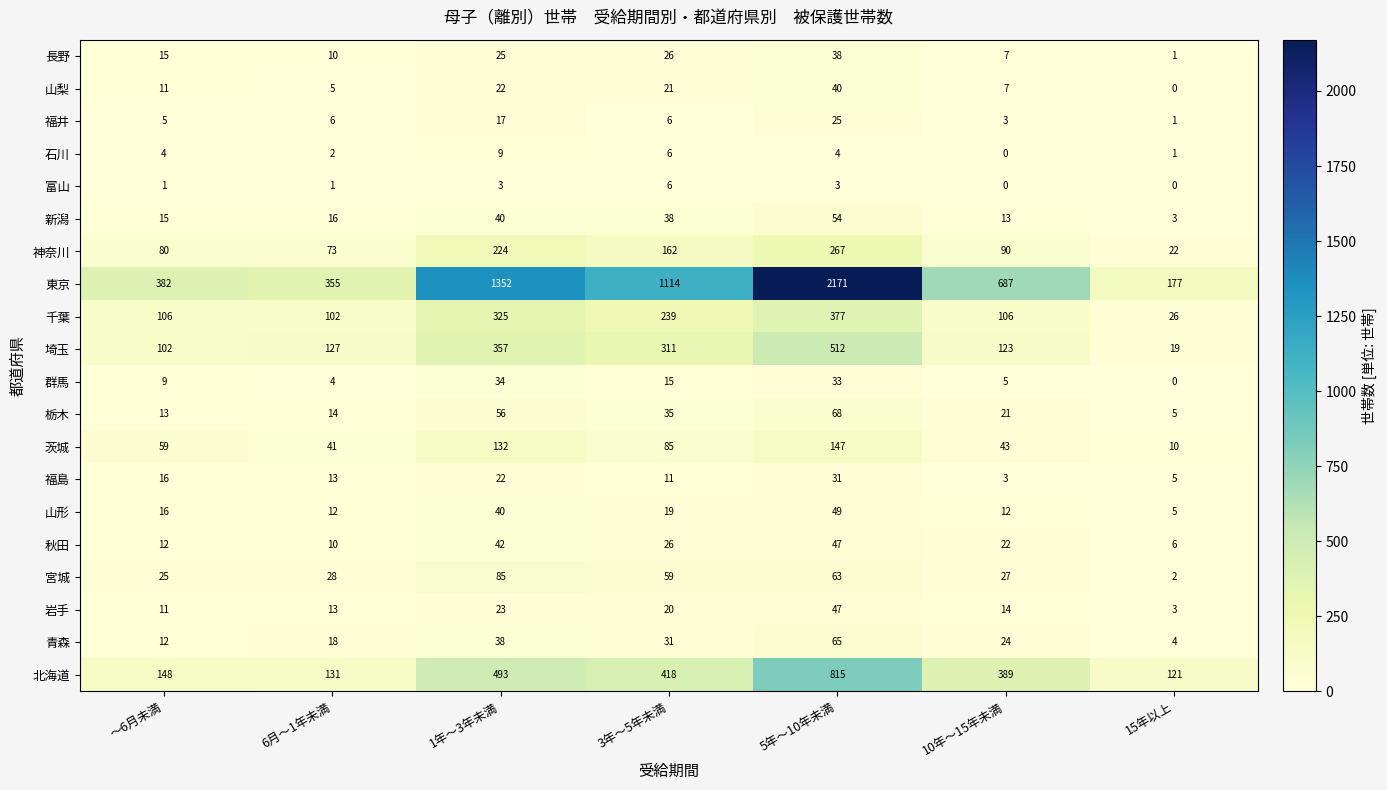

Rank the categories by 福島 value from highest to lowest.

5年～10年未満, 1年～3年未満, ～6月未満, 6月～1年未満, 3年～5年未満, 15年以上, 10年～15年未満